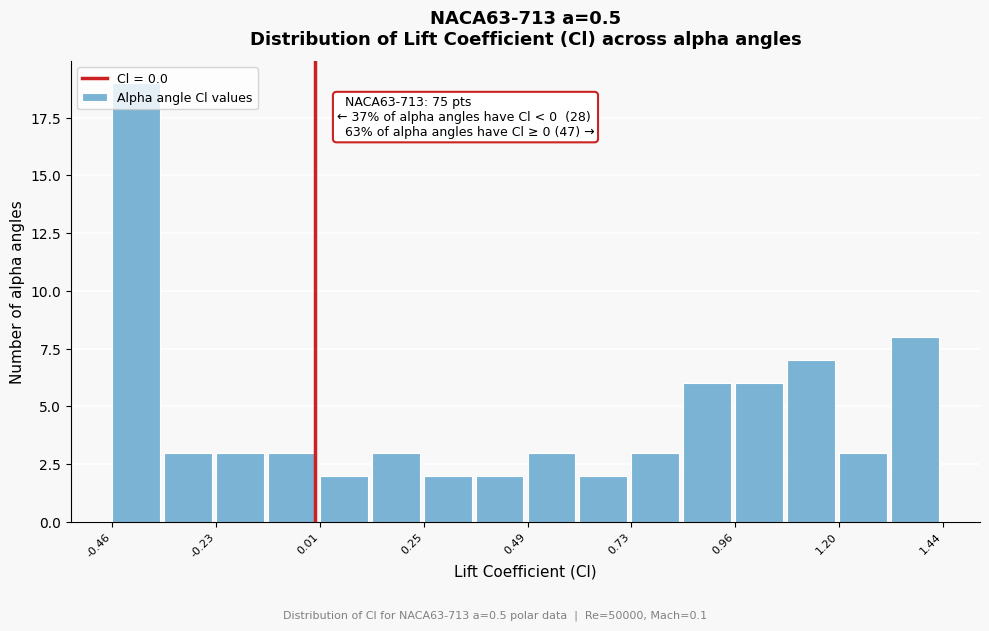

Read against the x-axis, roughly where is the centre of the tallest bar?

-0.40